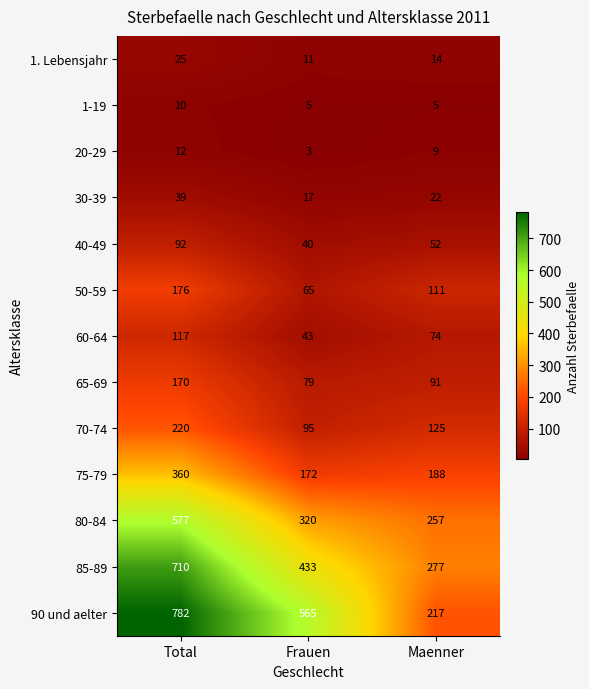

What is the total value across all series at Total?

3290